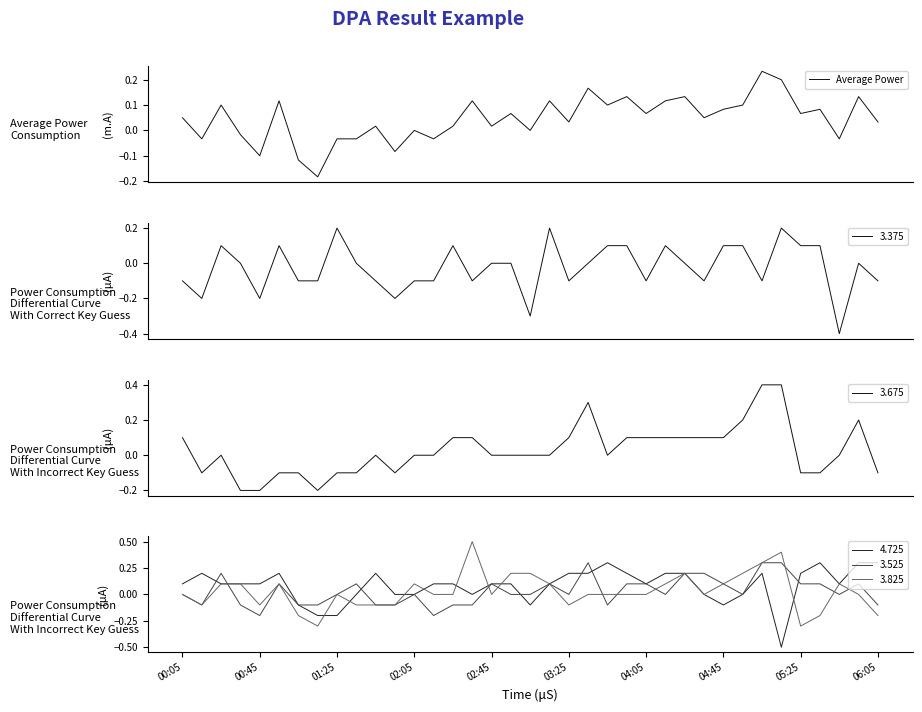

What is the minimum value for 3.375?

-0.4